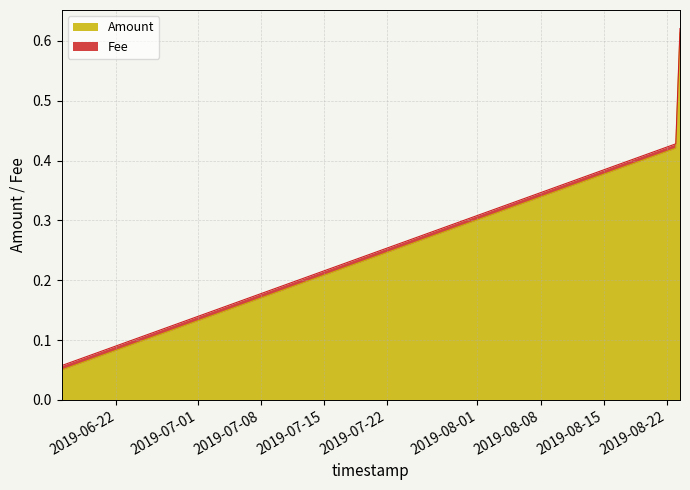

Which category has the highest value across all series?

2019-08-23 10:45:12